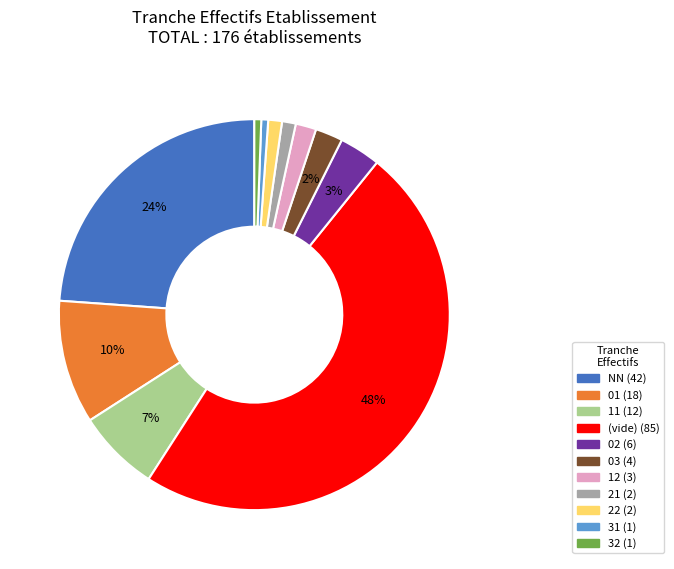

Is there a majority slice in this chart?

No